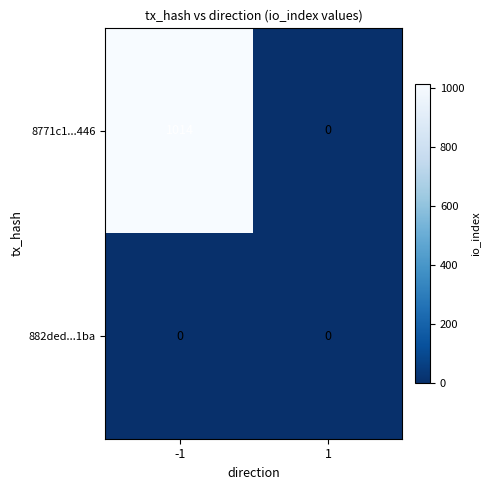

The 882ded...1ba series shows 0 at -1. True or false?

True